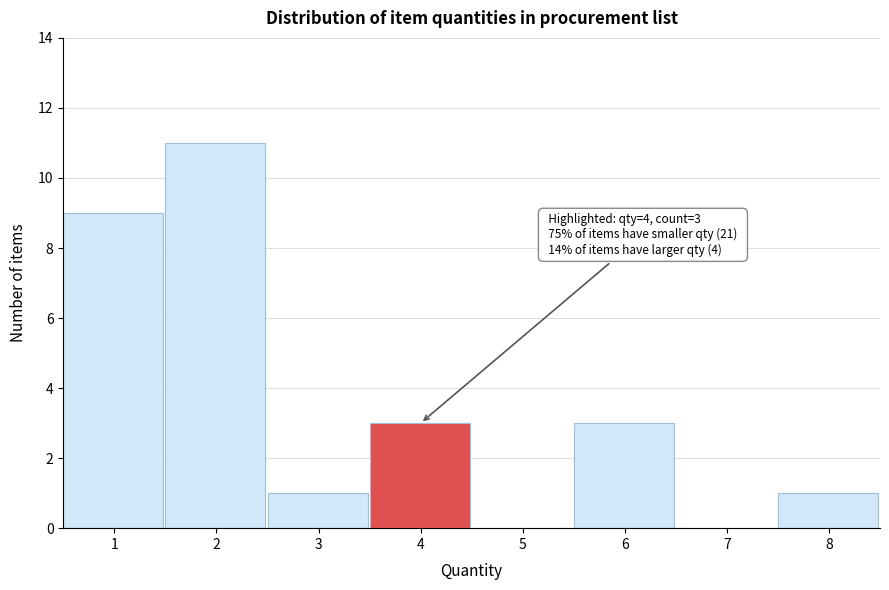

Which range on the x-axis has the tallest bar?

1.5 to 2.5